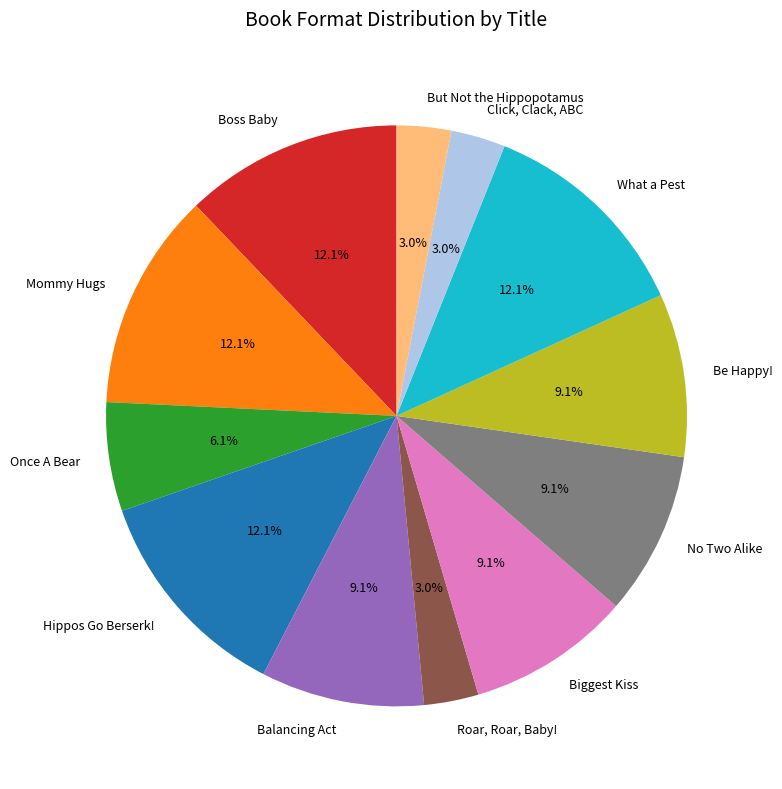

Is there any slice that represents more than half of the pie?

No